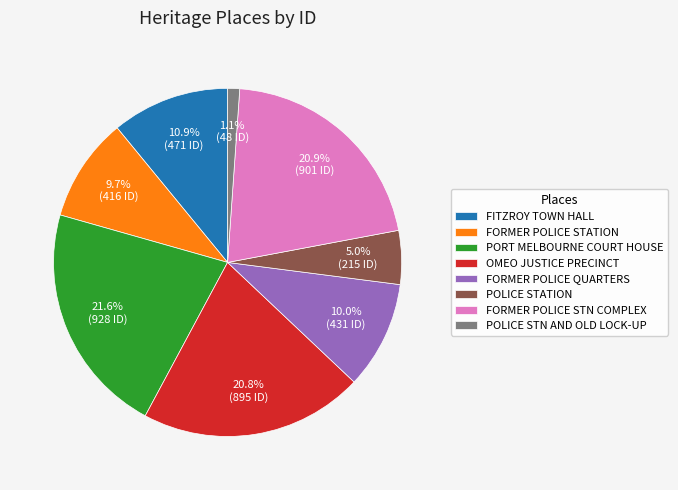

To the nearest percent, what is the difference between the largest and smallest slice percentages?

20%